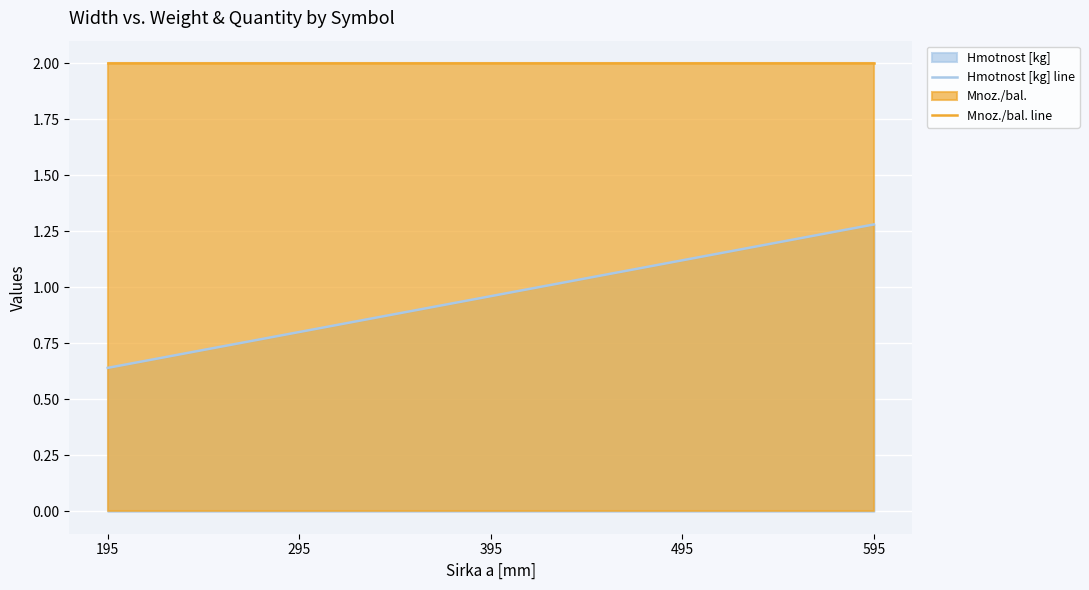

The Hmotnost [kg] line series shows 0.8 at 295. True or false?

True